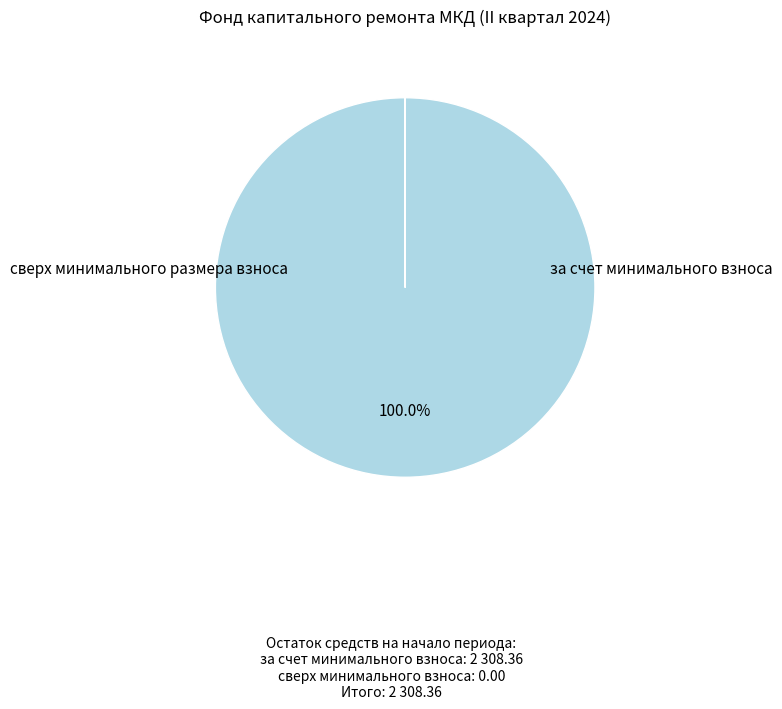

Does any single category account for the majority?

Yes